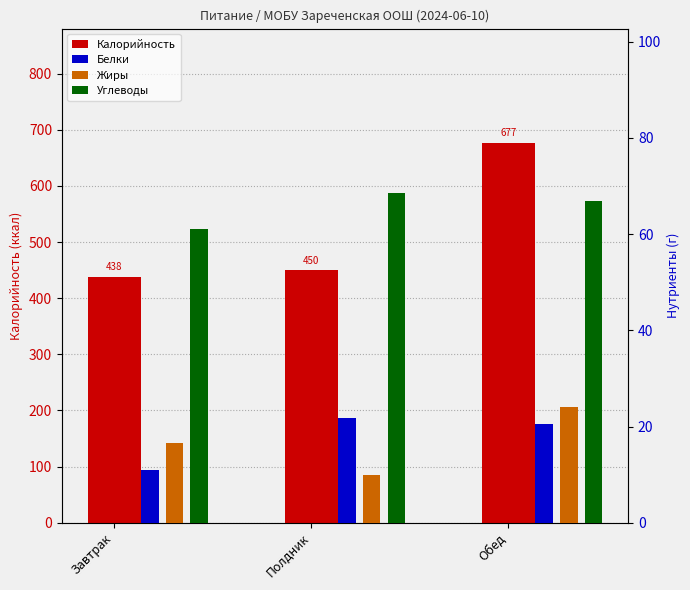

Which category has the lowest value in the Углеводы series?

Завтрак